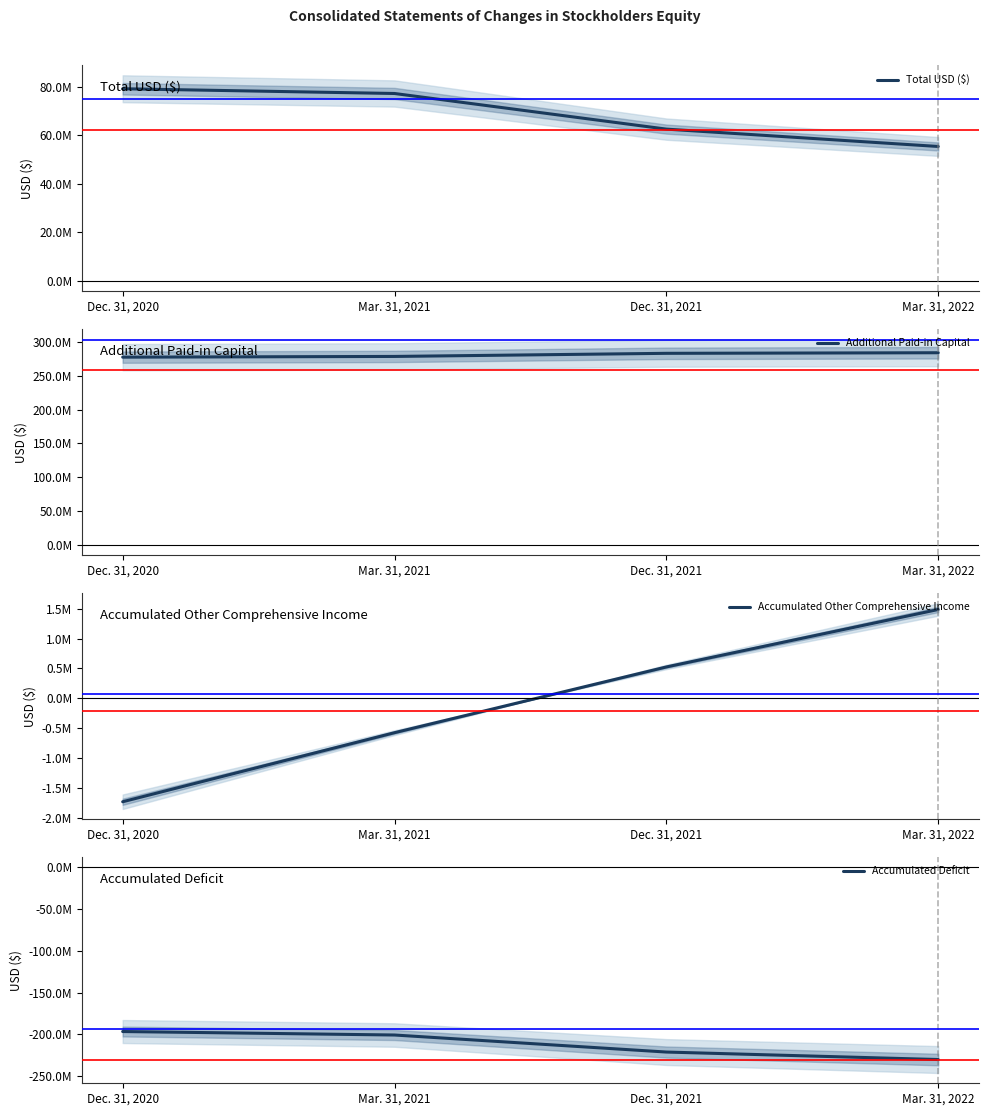

The value of Total USD ($) at Dec. 31, 2021 is 23954536. True or false?

False